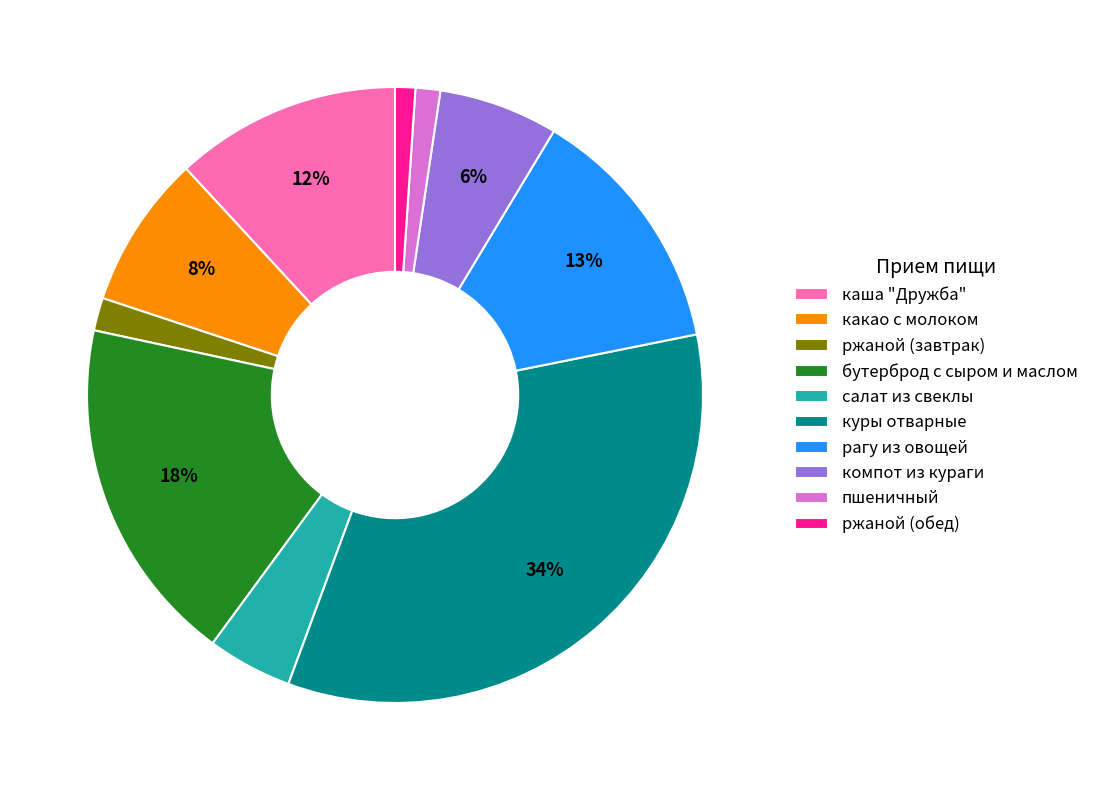

To the nearest percent, what is the difference between the largest and smallest slice percentages?

33%